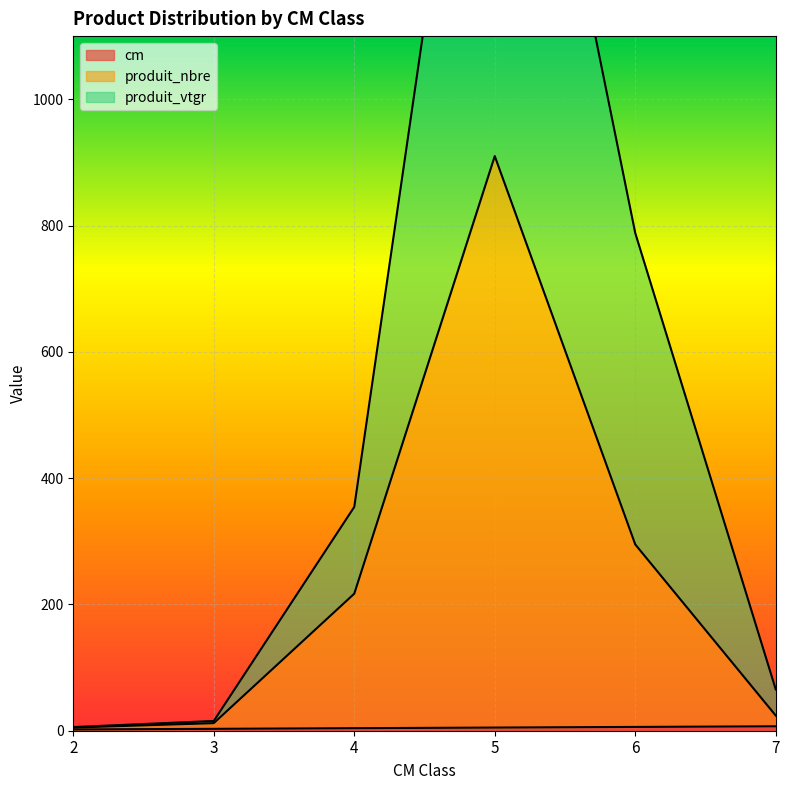

Between 2 and 4, which is larger?

4